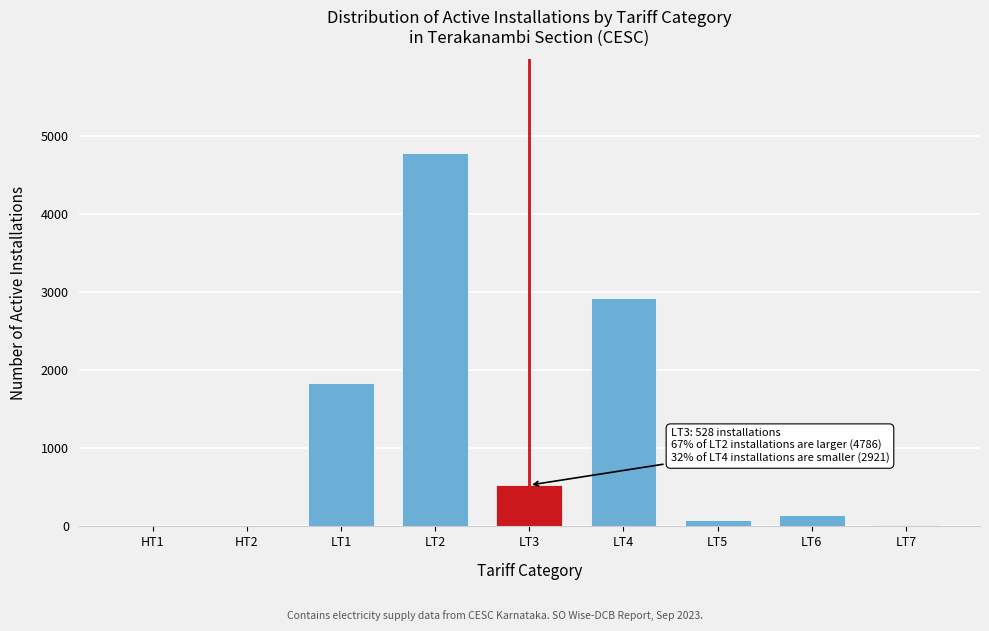

At which label is the value closest to 2394?

LT4